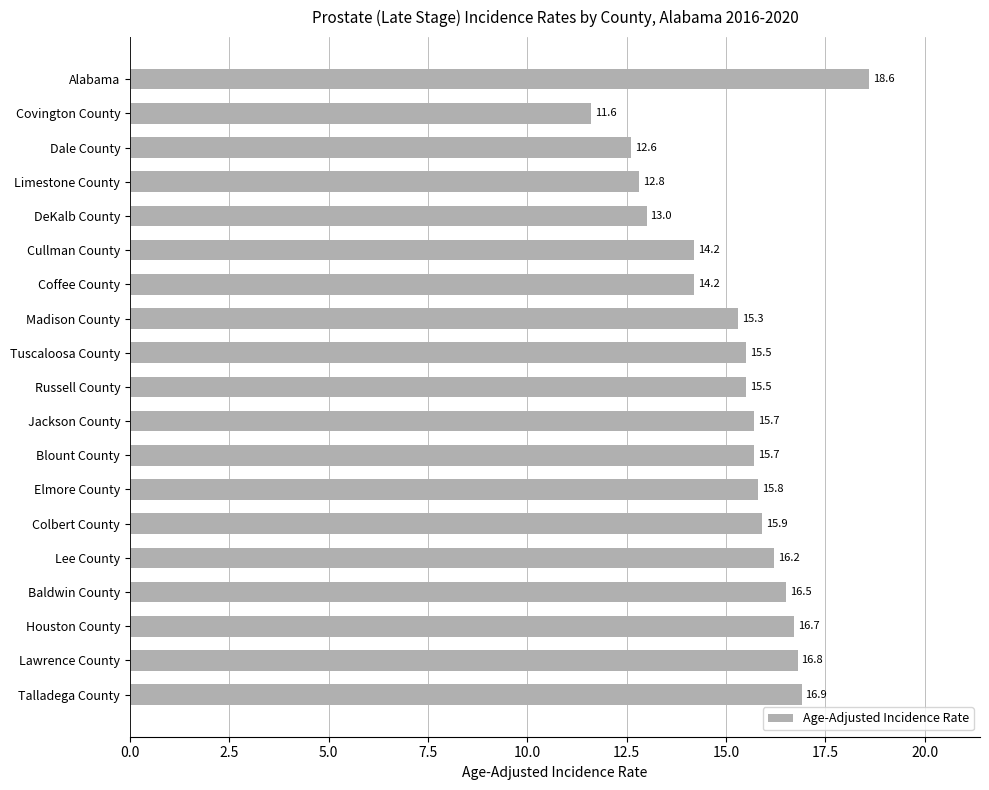

What is the difference between the maximum and minimum values?

7.0